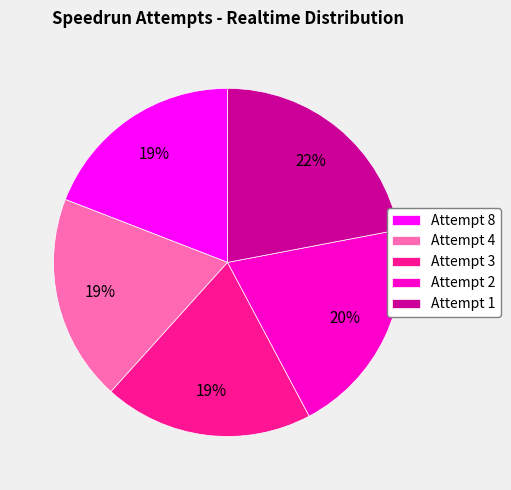

True or false: Attempt 2 accounts for 9% of the total.

False